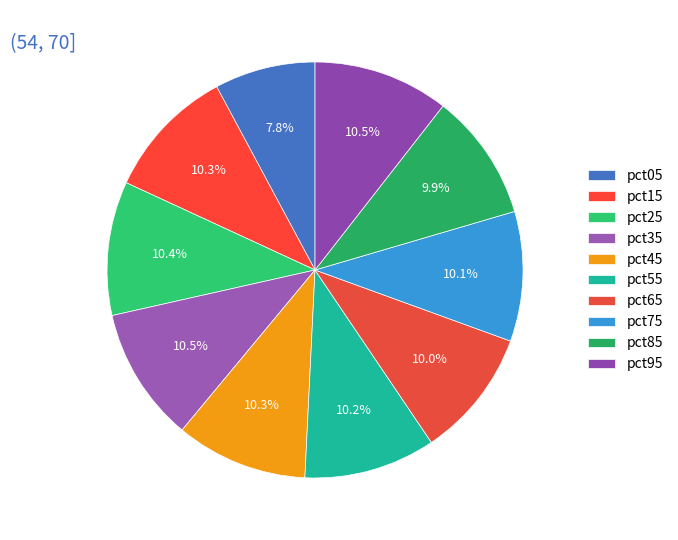

The pct45 slice represents 3% of the pie. True or false?

False